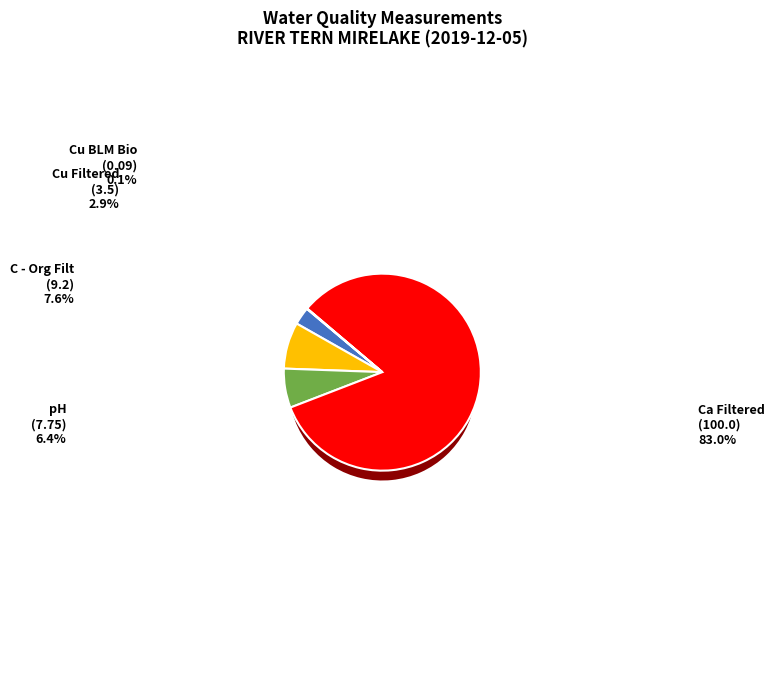

To the nearest percent, what is the difference between the largest and smallest slice percentages?

83%